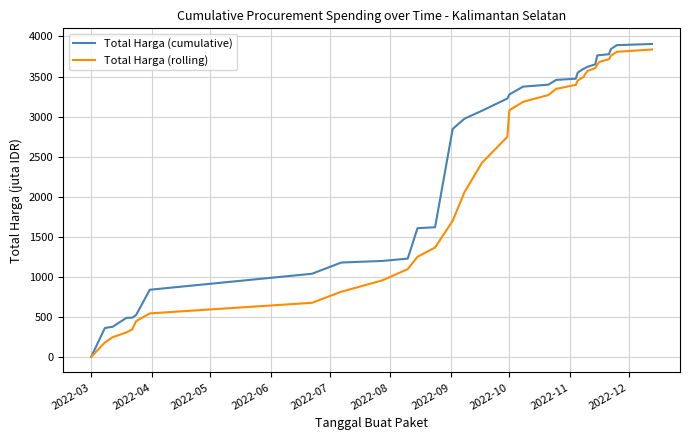

Which series has the widest spread of values?

Total Harga (cumulative)